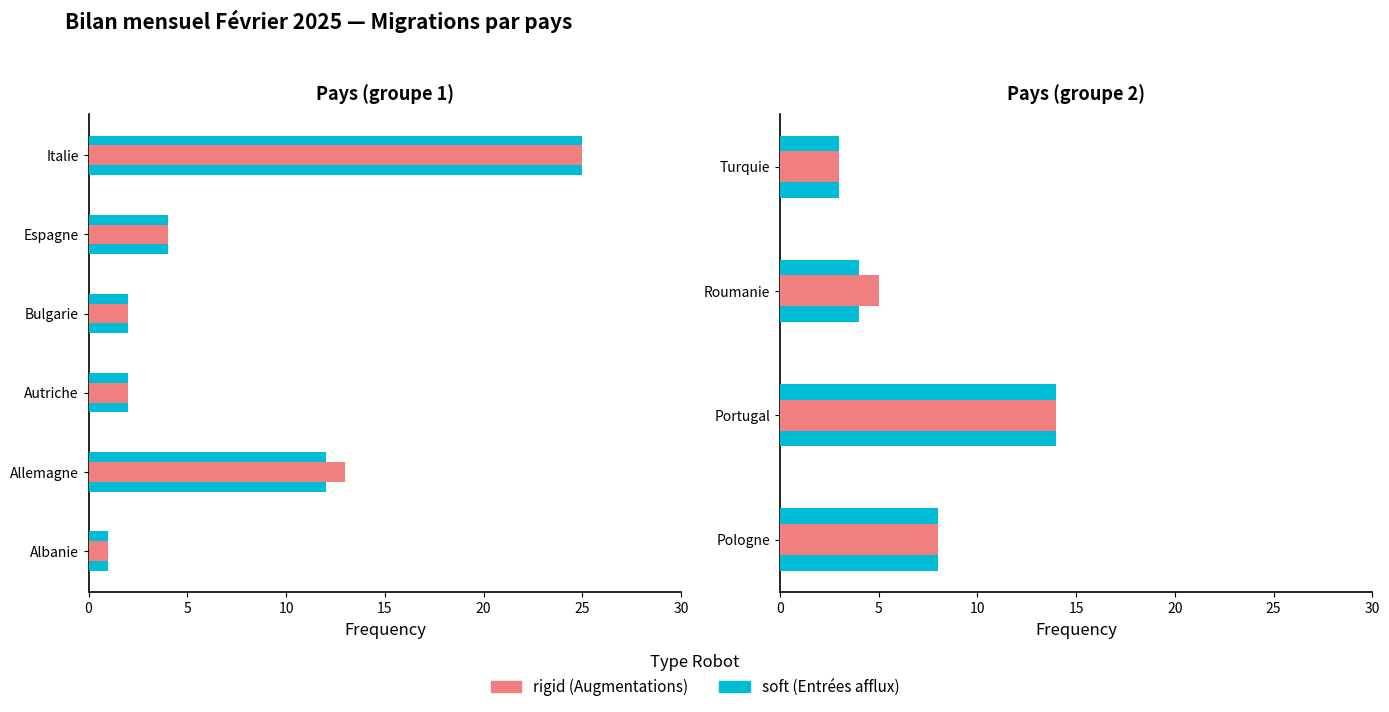

What are all the series names shown in the legend?

soft, rigid